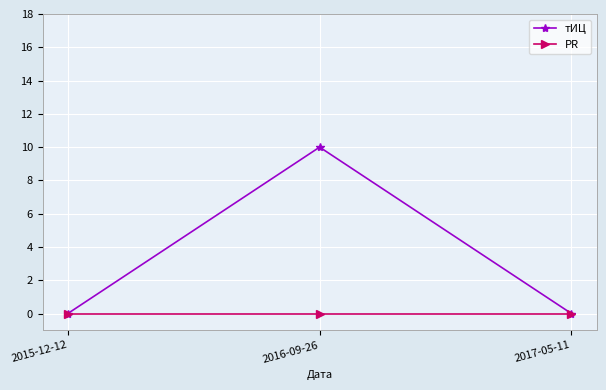

Count the number of data series in this chart.

2